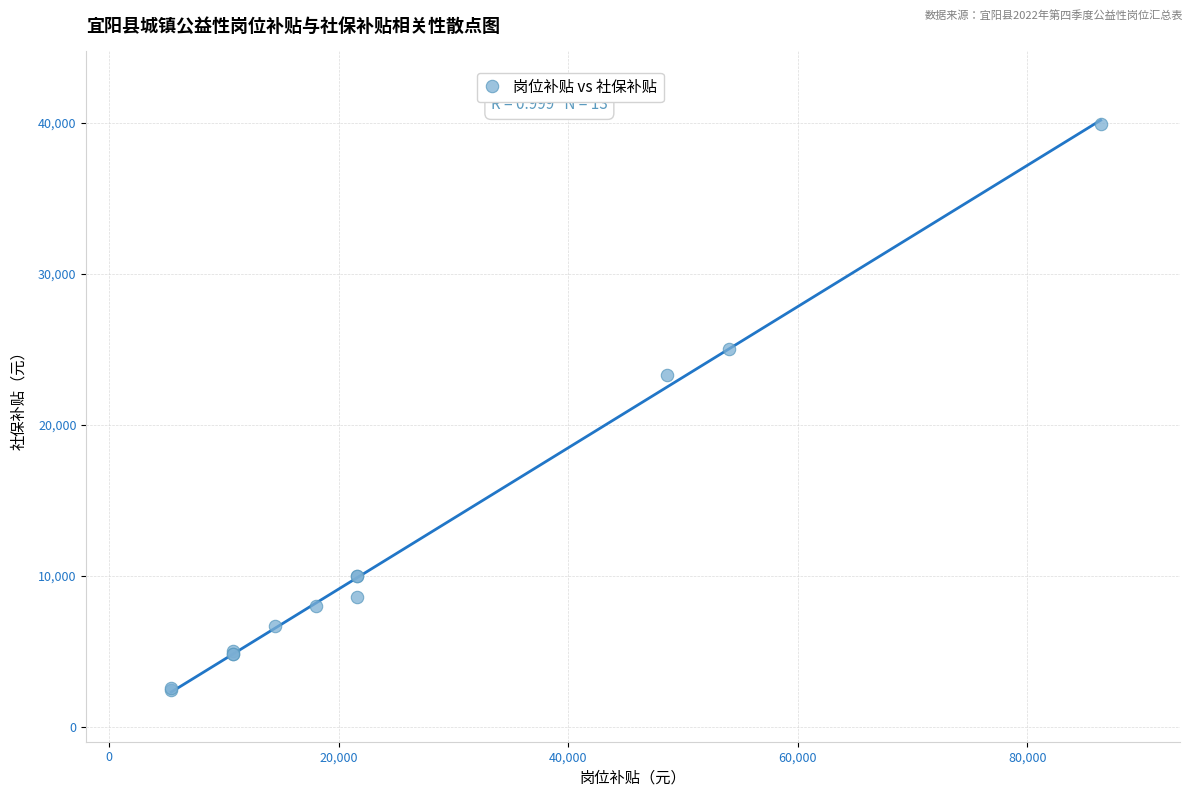

What Y value in the scatter plot is closest to 21159?

23319.4